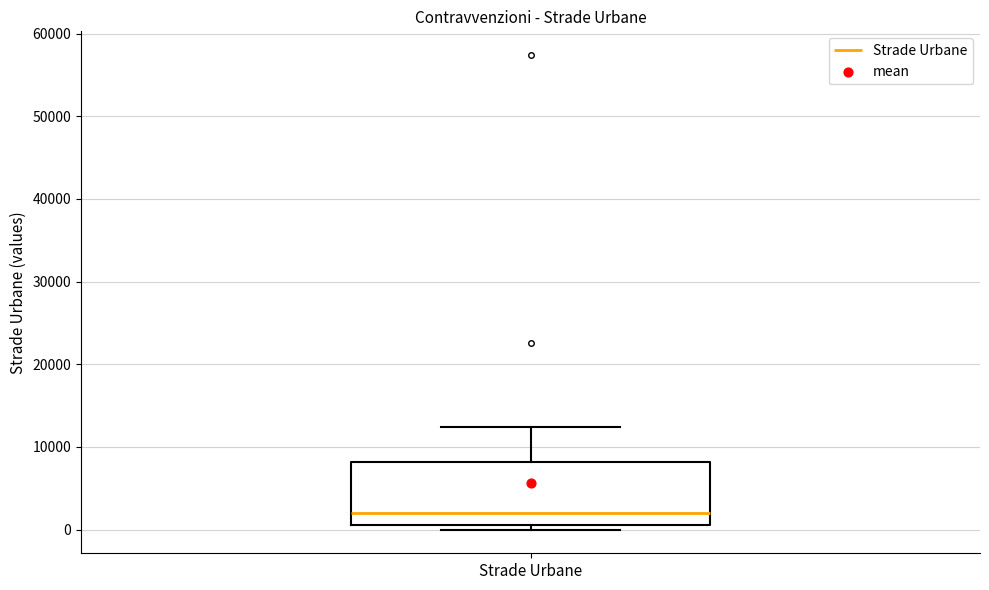

Transcribe this box plot: give where the median line is, the range the box spans, and where the two whiskers end, as read against the y-axis. The values are not printed on the chart, so give them approximately, as read against the axis.

median 2000, box 1000 to 8000, whiskers 0 to 12000